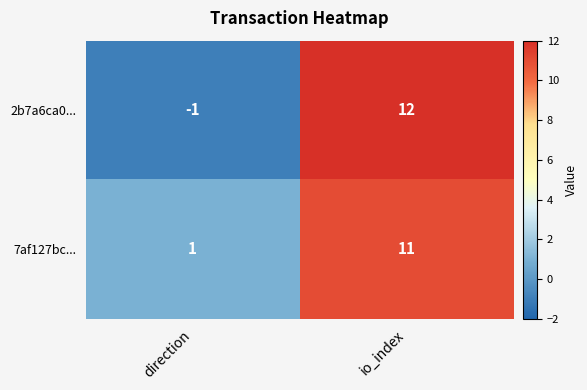

Reading left to right, transcribe all the data shown in this chart.

2b7a6ca0...: direction=-1	io_index=12
7af127bc...: direction=1	io_index=11